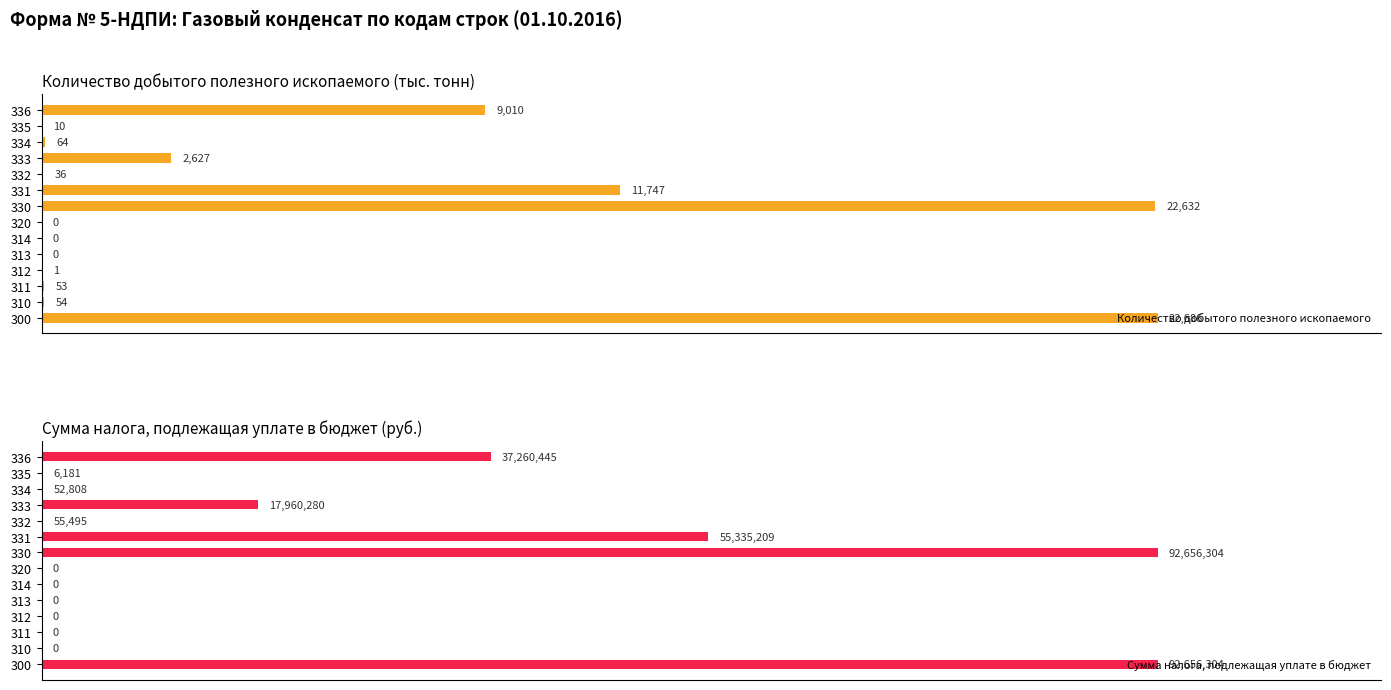

Which series has the widest spread of values?

Количество добытого полезного ископаемого